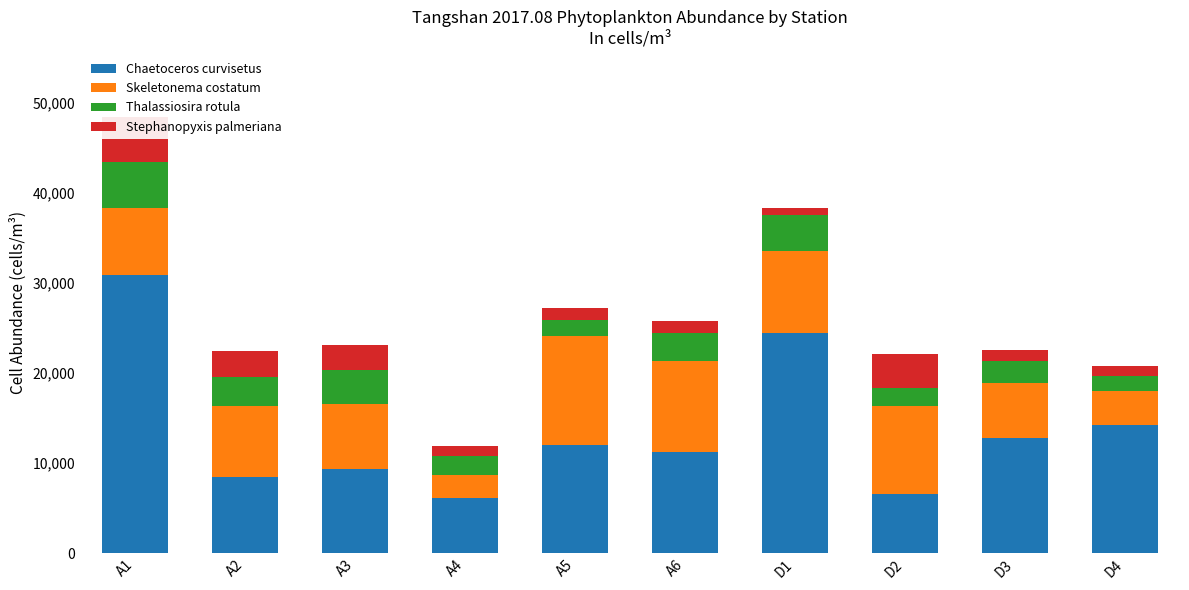

True or false: Chaetoceros curvisetus has a value of 6100 at A4.

True